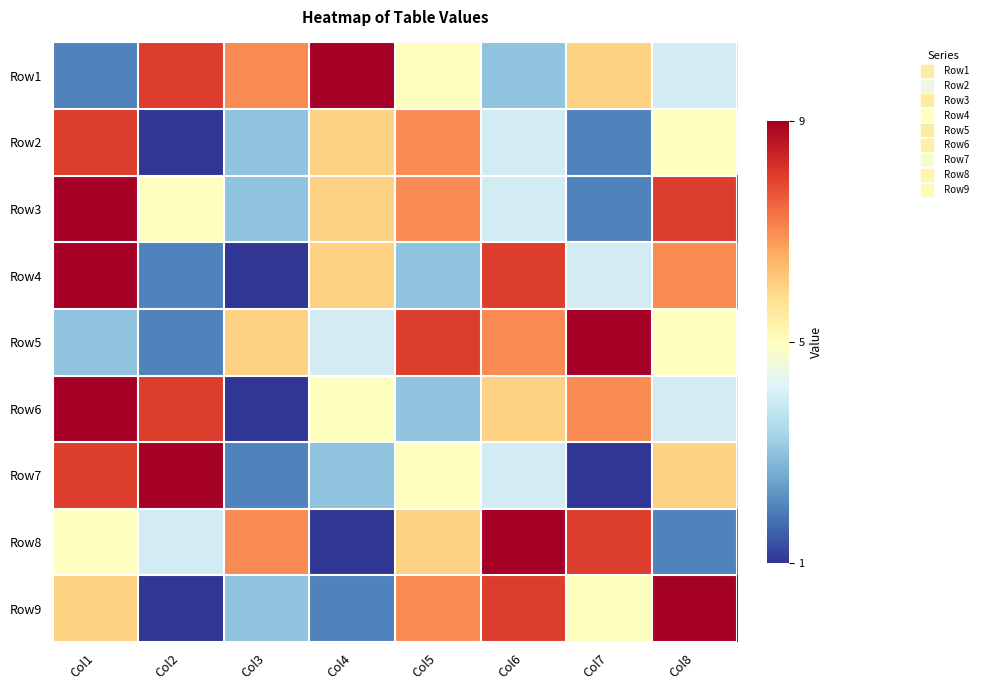

At how many categories does at least one series exceed 8?

6